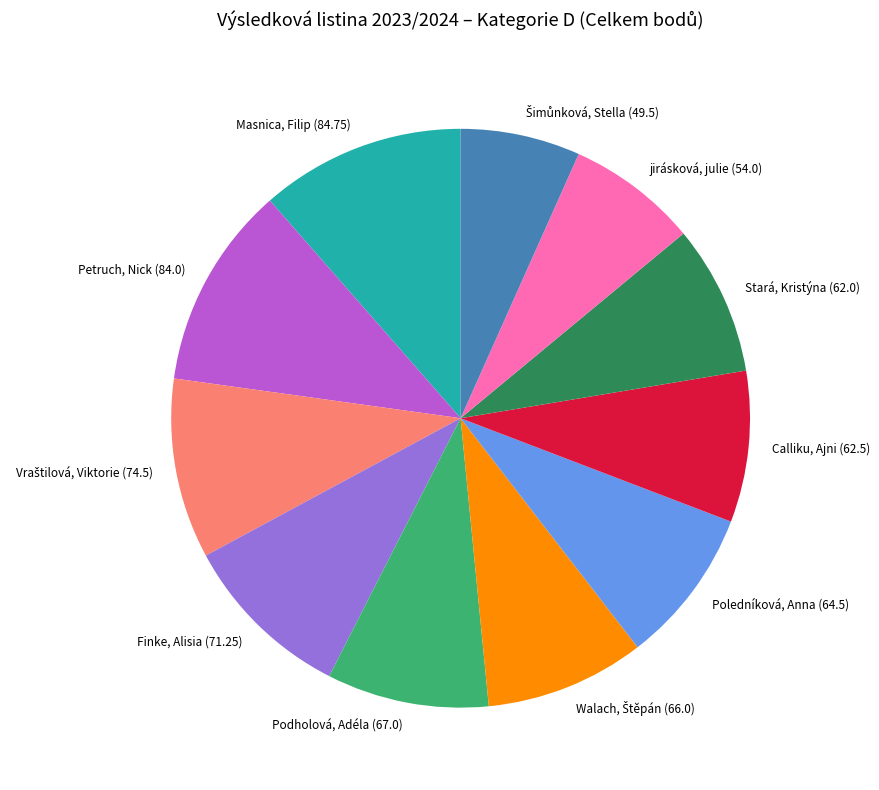

Combined, do Poledníková, Anna and jirásková, julie account for over 50%?

No